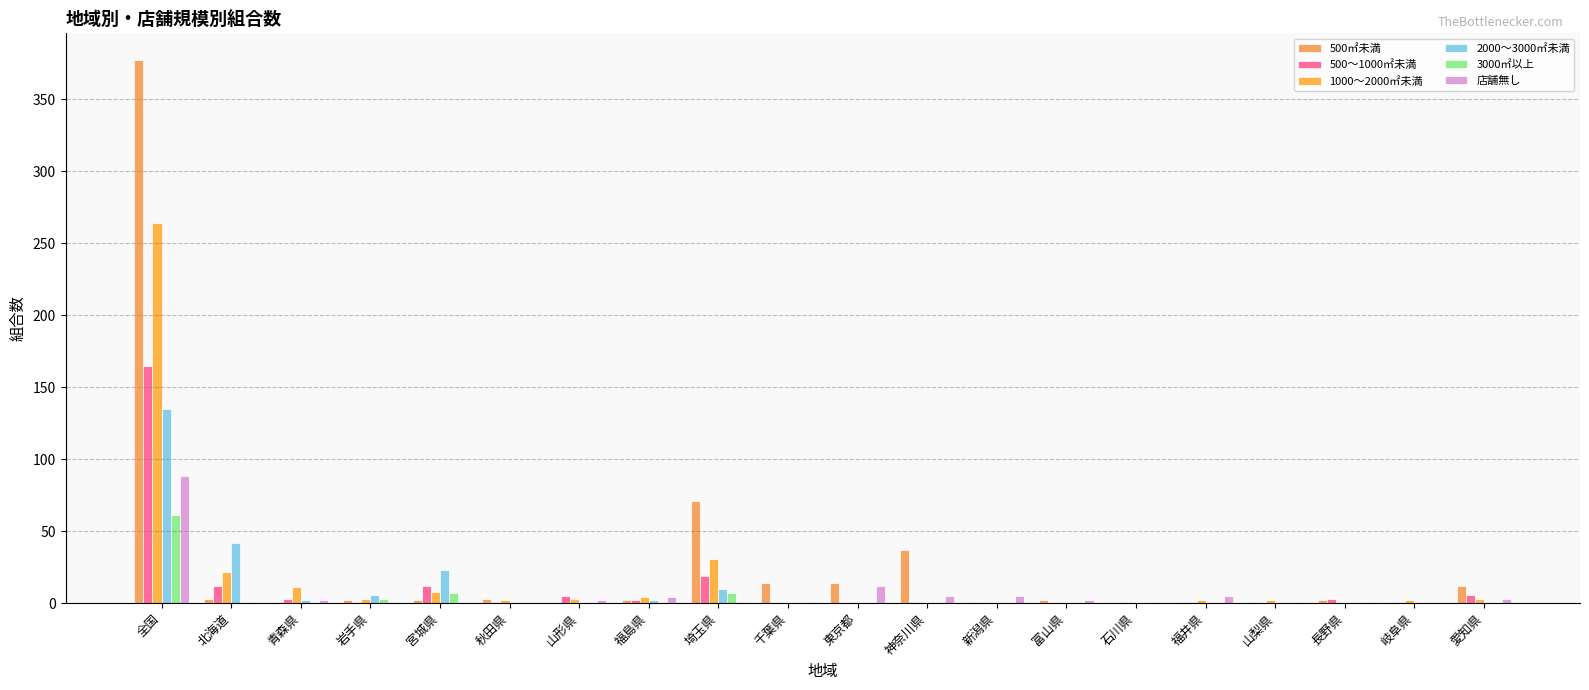

Which label corresponds to the smallest value in the chart?

山形県